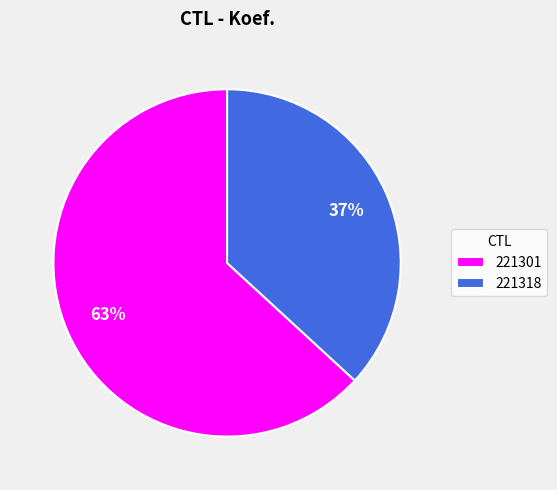

Which category has the biggest portion of the pie?

221301